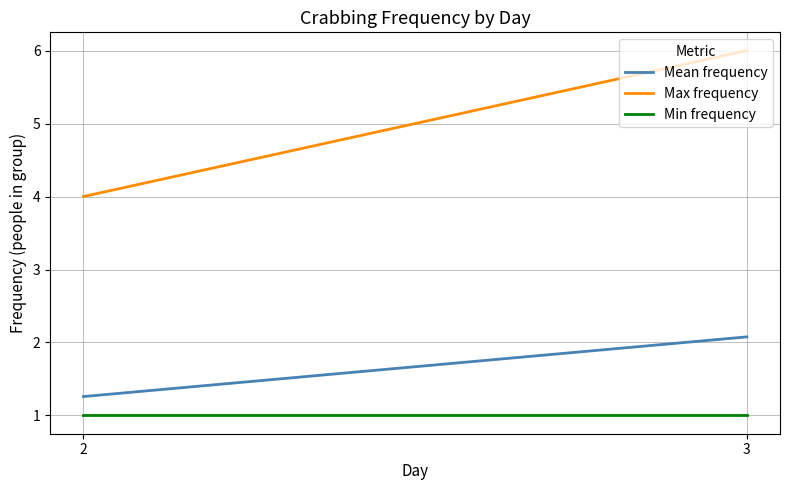

What is the minimum value for Mean frequency?

1.3